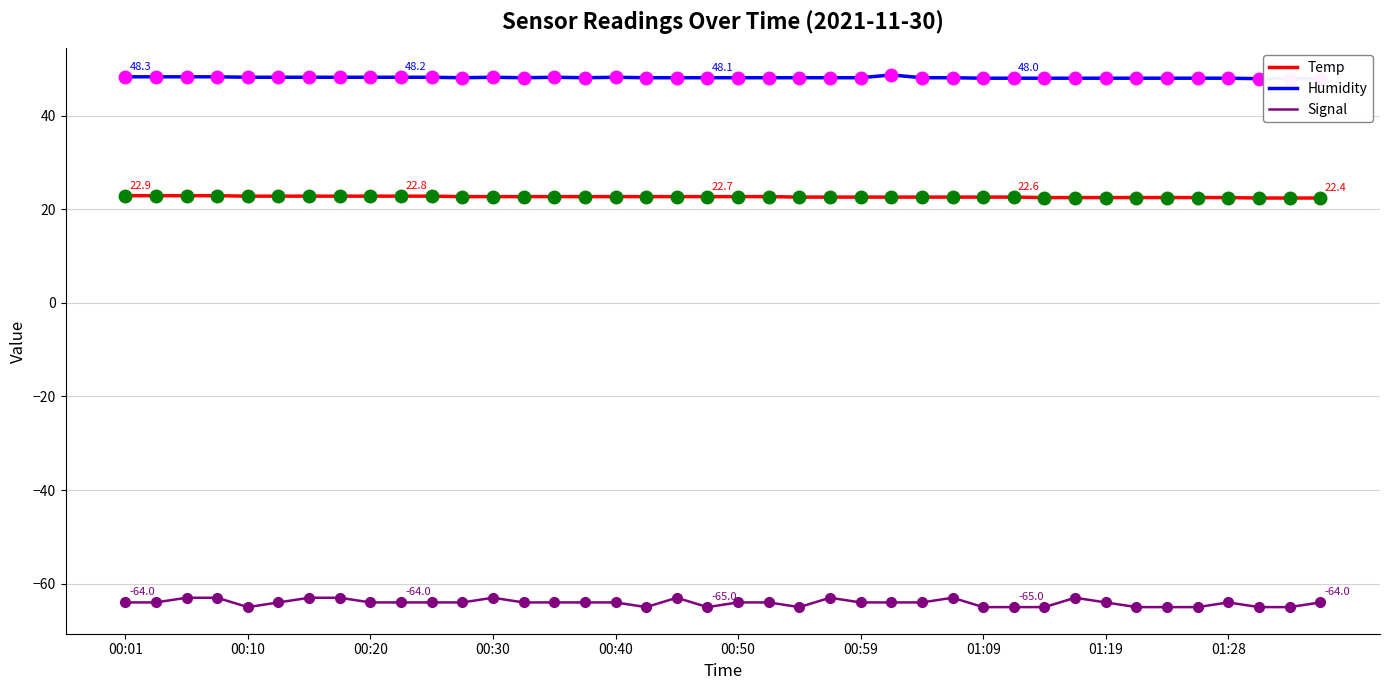

Which series reaches the maximum Y coordinate?

Humidity